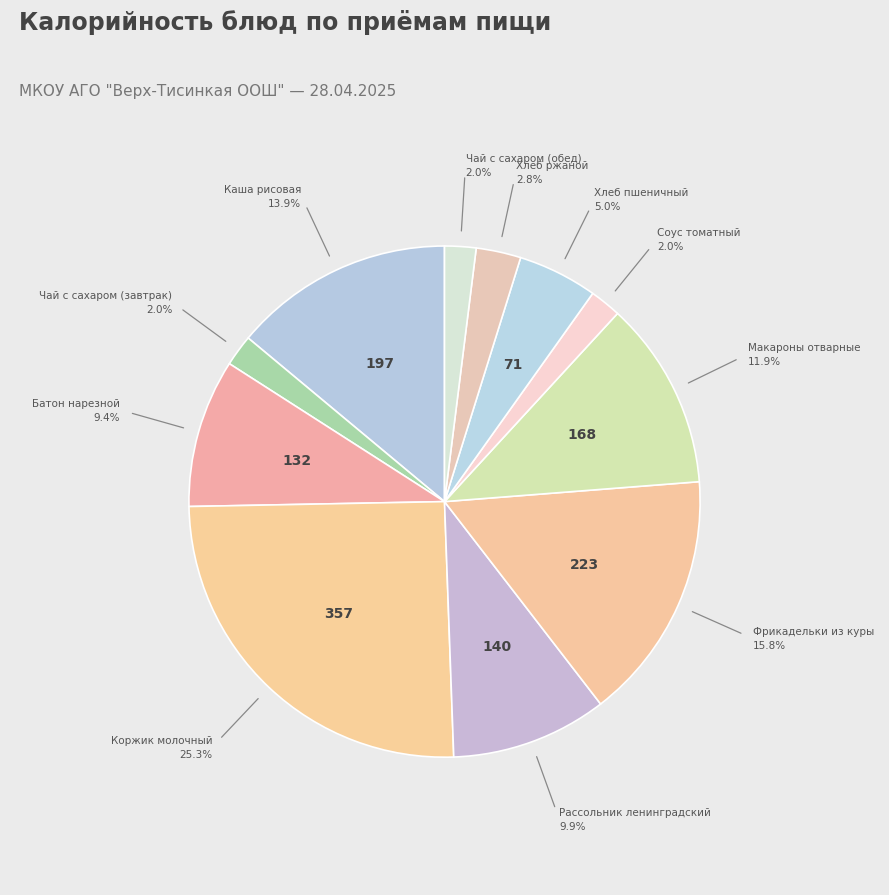

How many segments does this pie chart have?

11